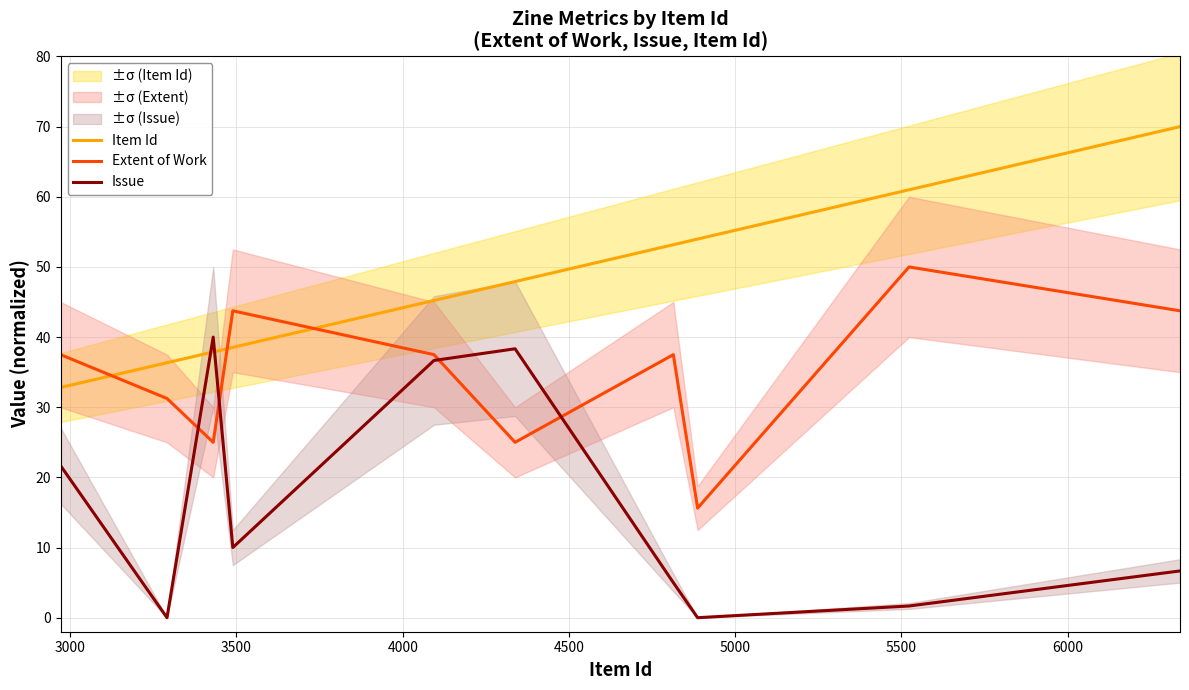

How many intersections are there between Issue and Item Id?

2